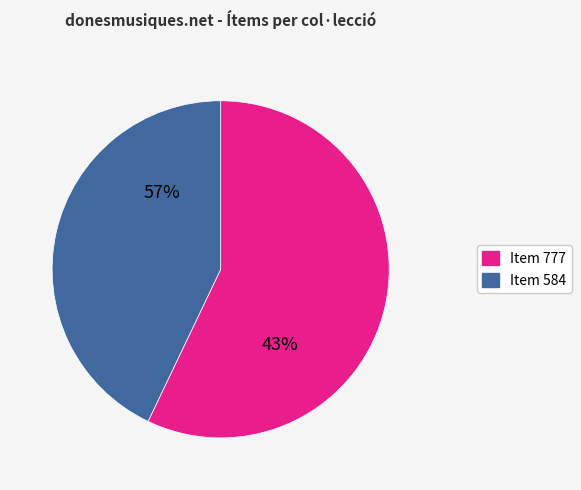

What portion of the pie excludes Item 777?

42.9%